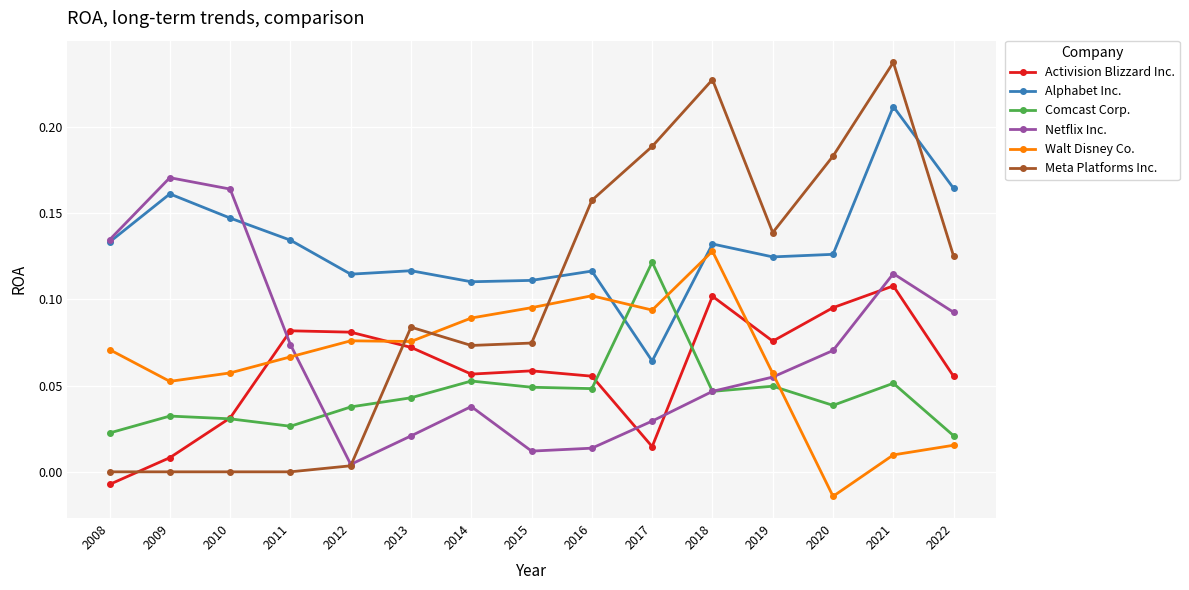

At which label does Netflix Inc. reach its peak?

2009